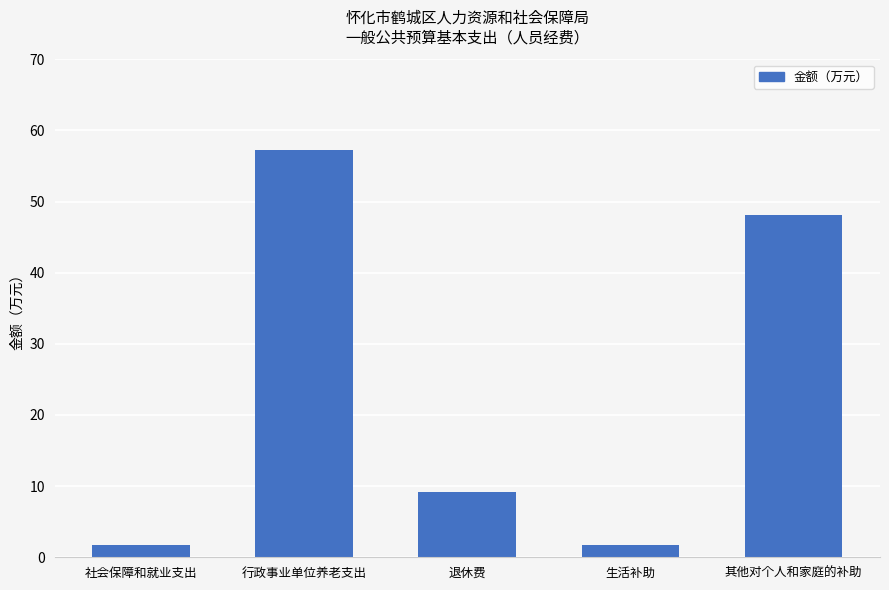

What is the minimum value shown in the chart?

1.7